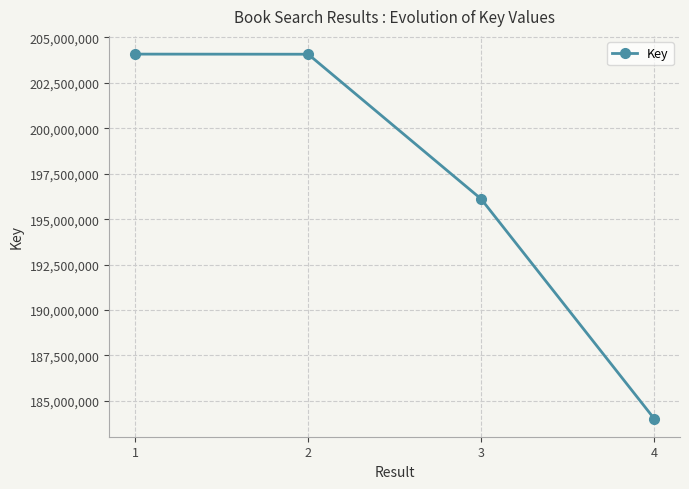

How many lines are shown in the chart?

1